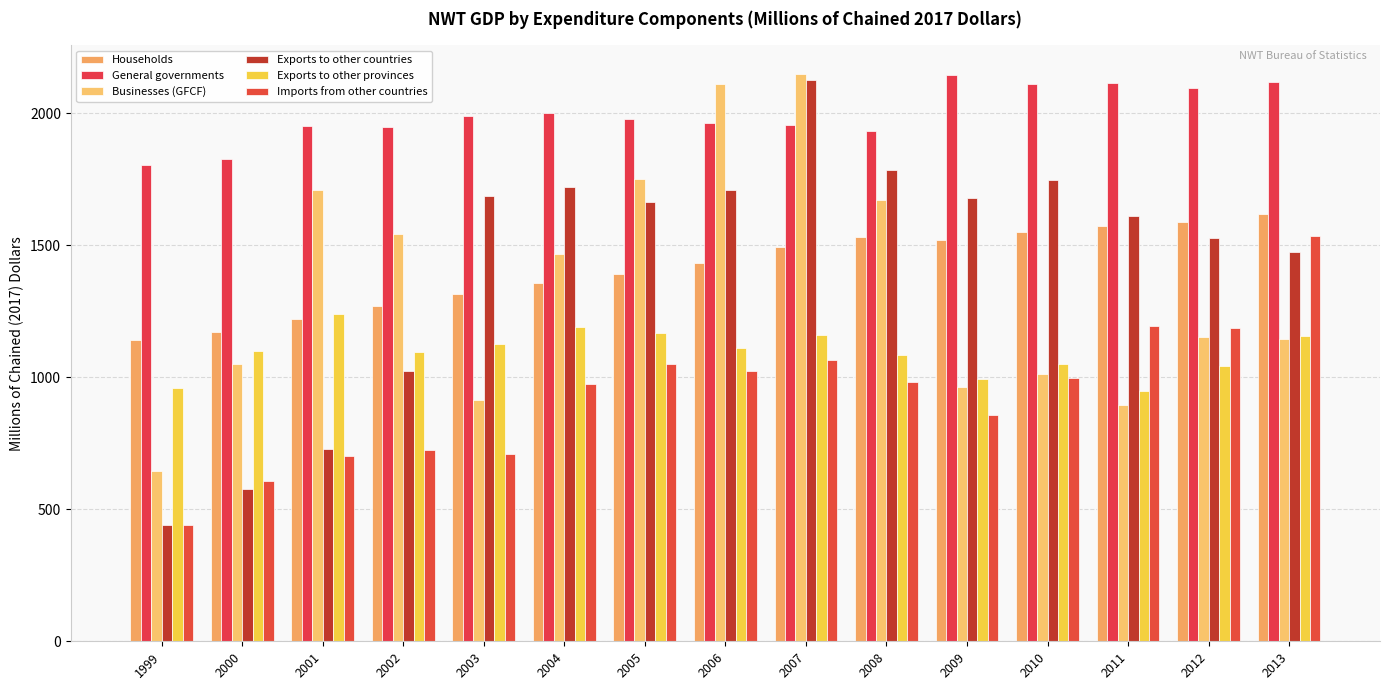

Does the chart contain any negative values?

No